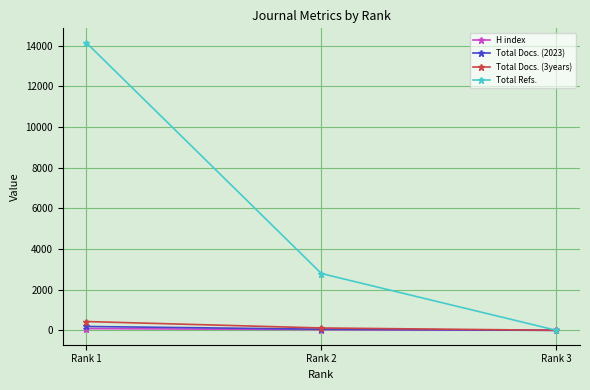

What are all the series names shown in the legend?

H index, Total Docs. (2023), Total Docs. (3years), Total Refs.